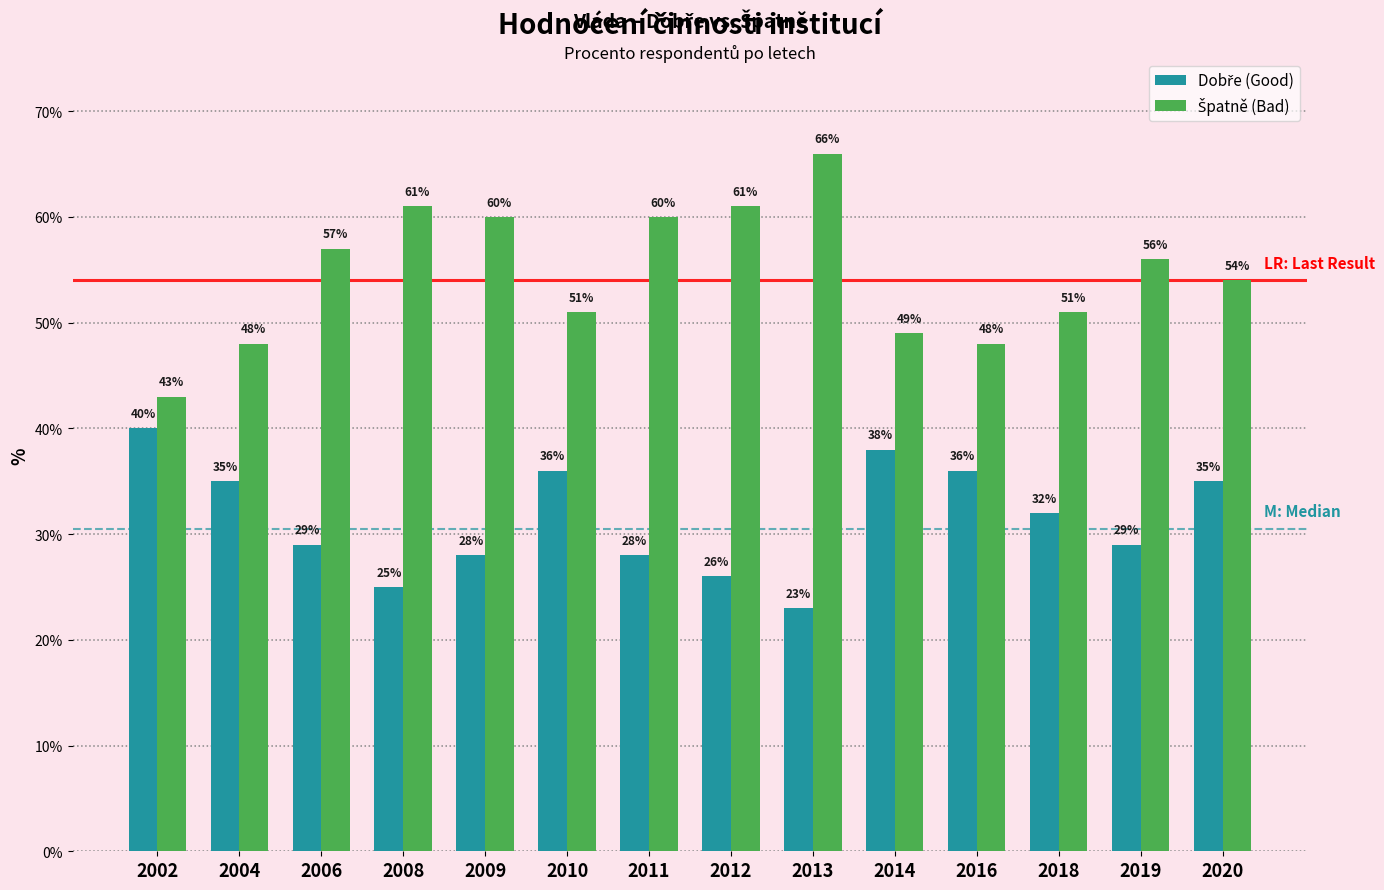

What is the maximum value shown in the chart?

66